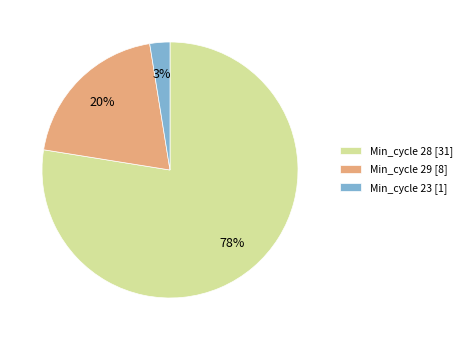

The Min_cycle 29 [8] slice represents 20% of the pie. True or false?

True